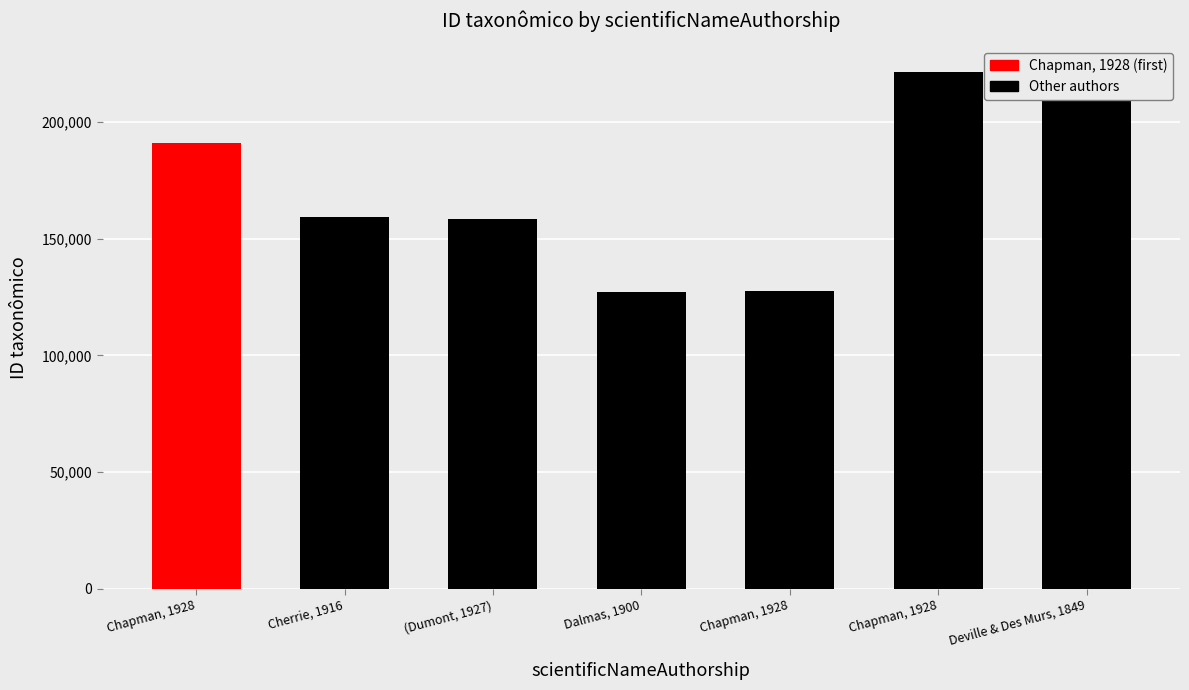

Count the number of data series in this chart.

1